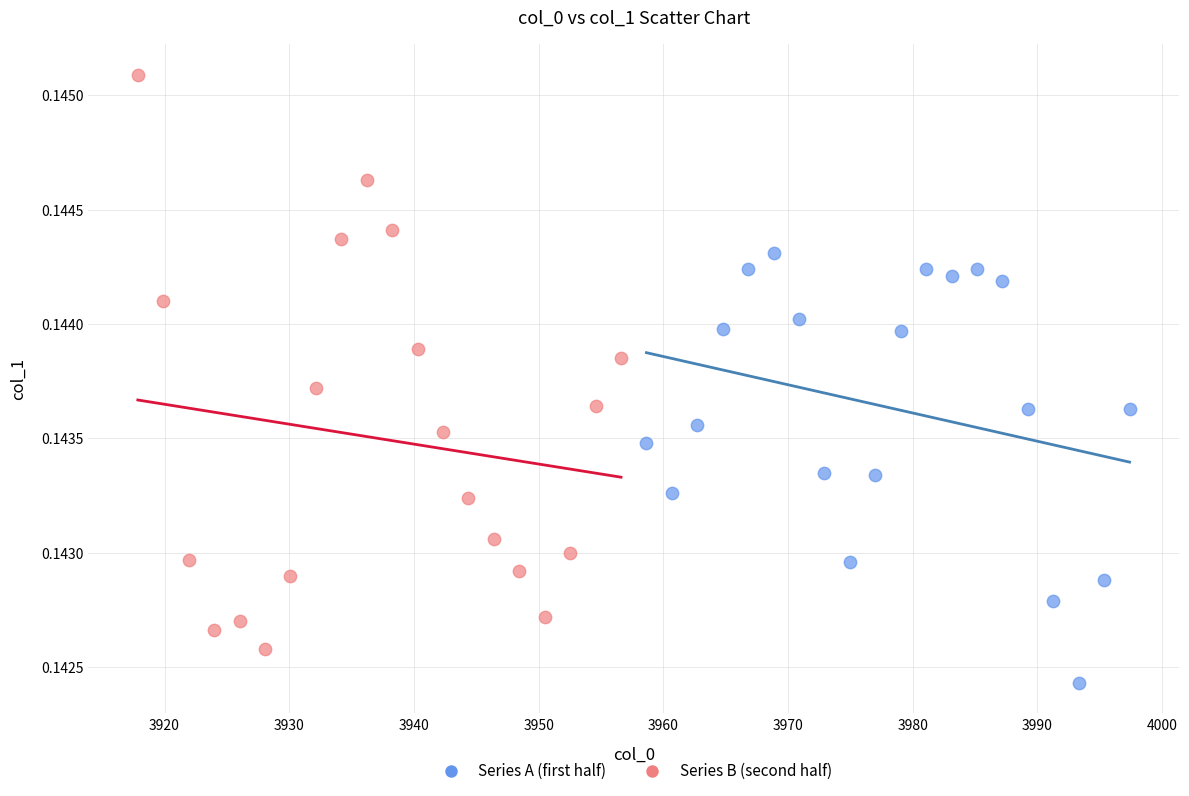

Which series reaches the minimum Y coordinate?

Series A (first half)